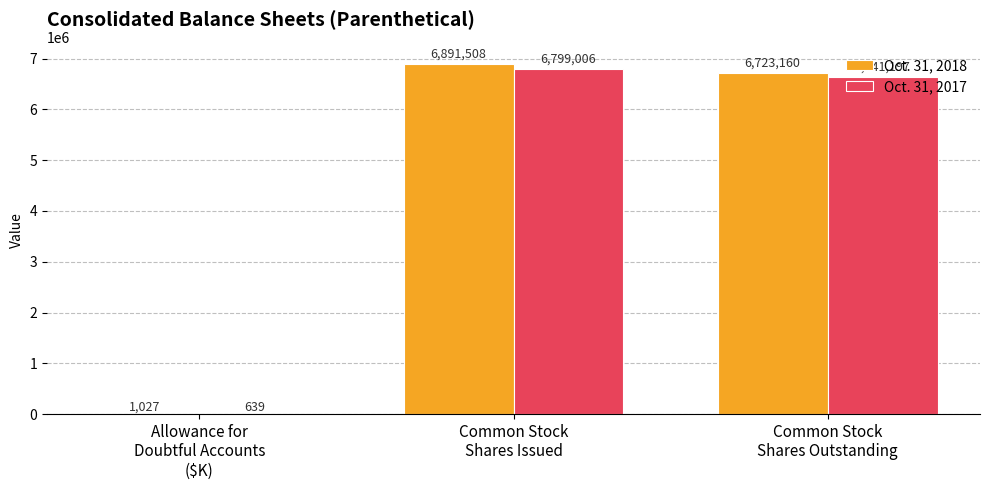

The Oct. 31, 2017 series shows 639 at Allowance for
Doubtful Accounts
($K). True or false?

True